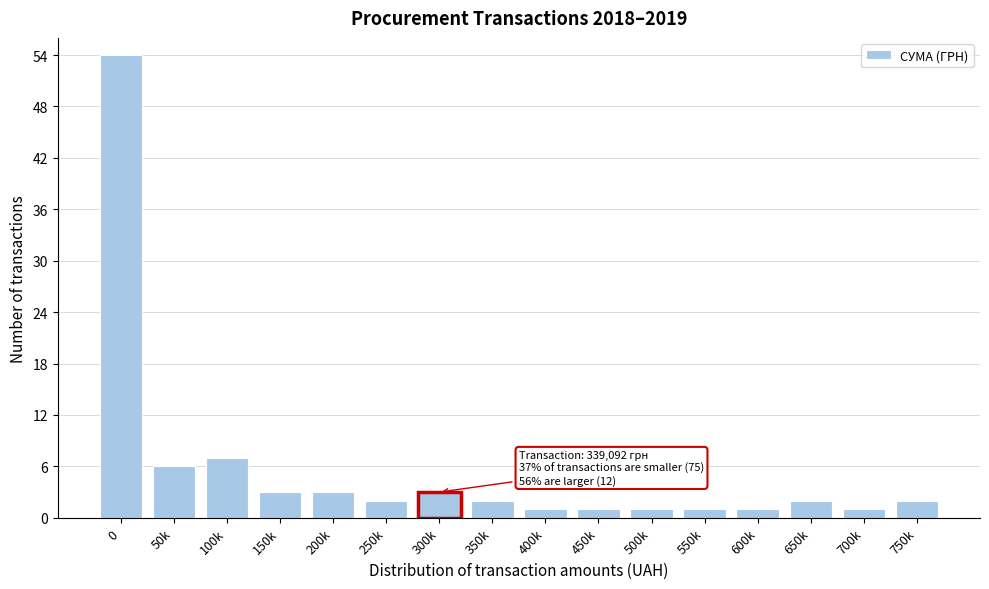

Reading right to left, transcribe all the data shown in this chart.

750k=2	700k=1	650k=2	600k=1	550k=1	500k=1	450k=1	400k=1	350k=2	300k=3	250k=2	200k=3	150k=3	100k=7	50k=6	0=54